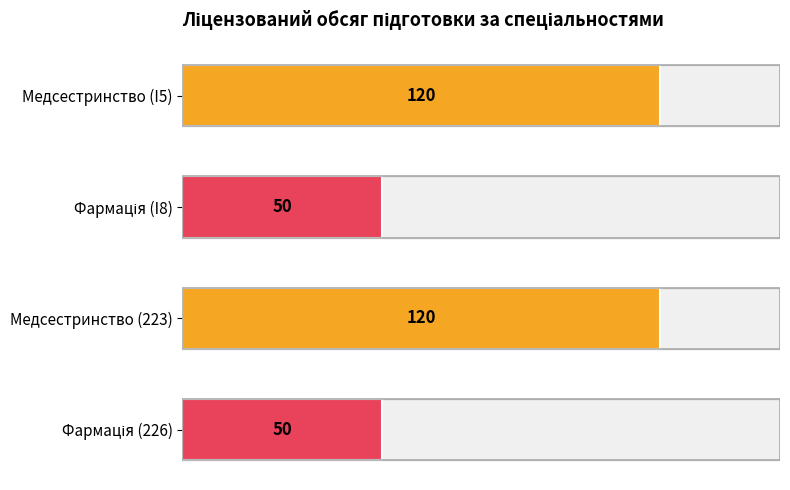

What is the difference between the maximum and second lowest values?

70